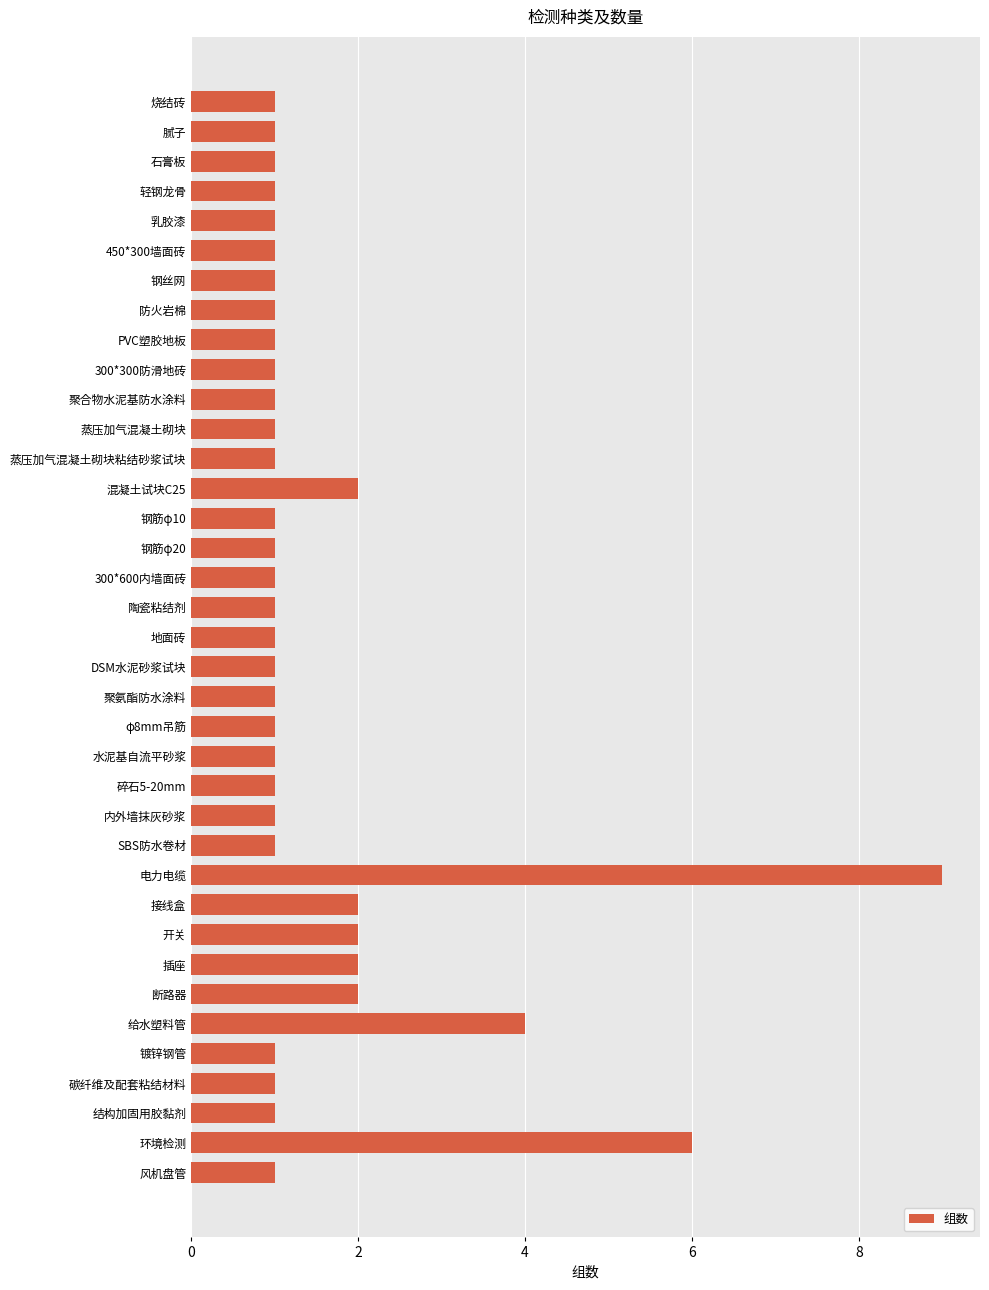

What is the maximum value shown in the chart?

9